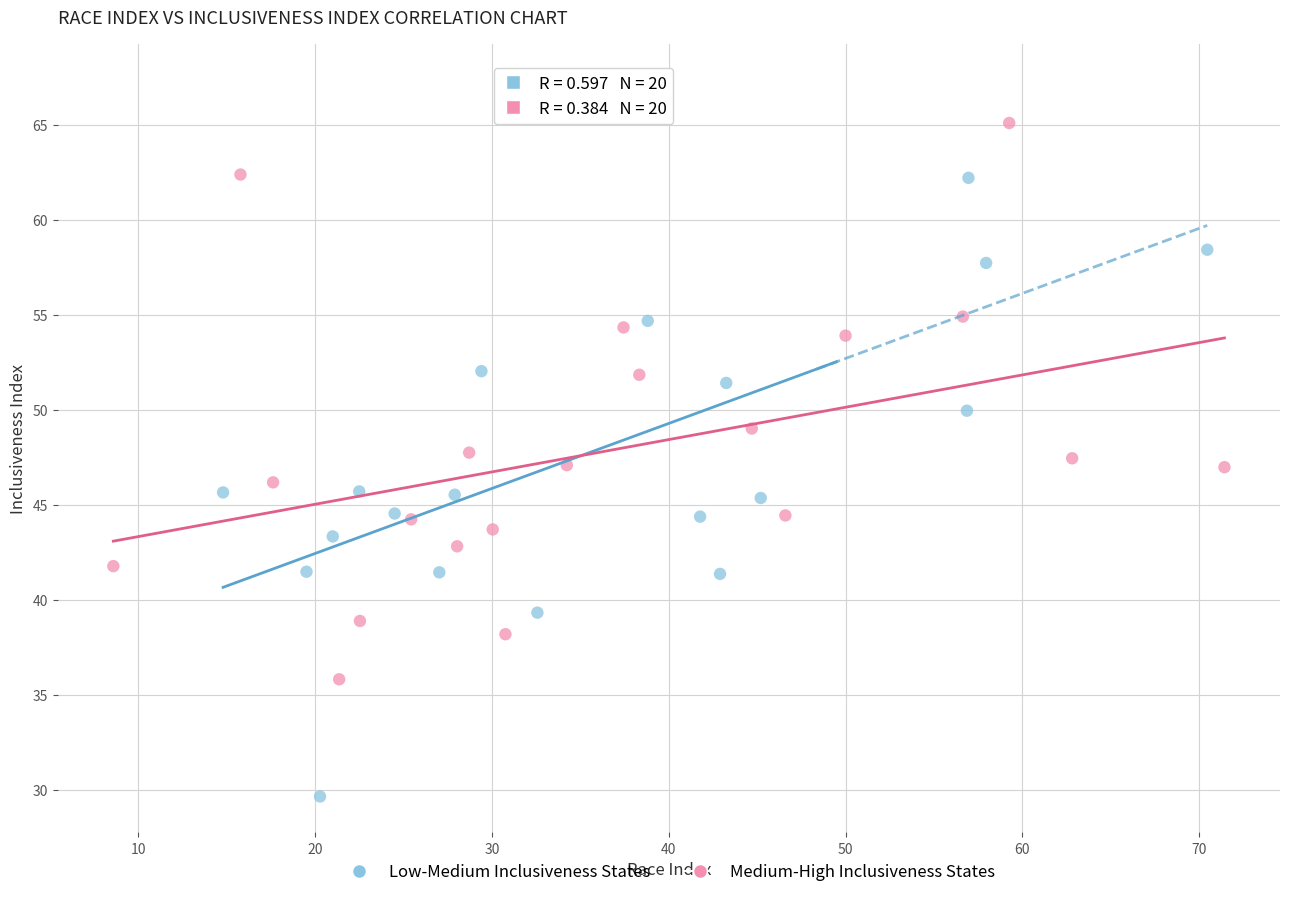

Which series contains the highest Y value?

Low-Medium Inclusiveness States